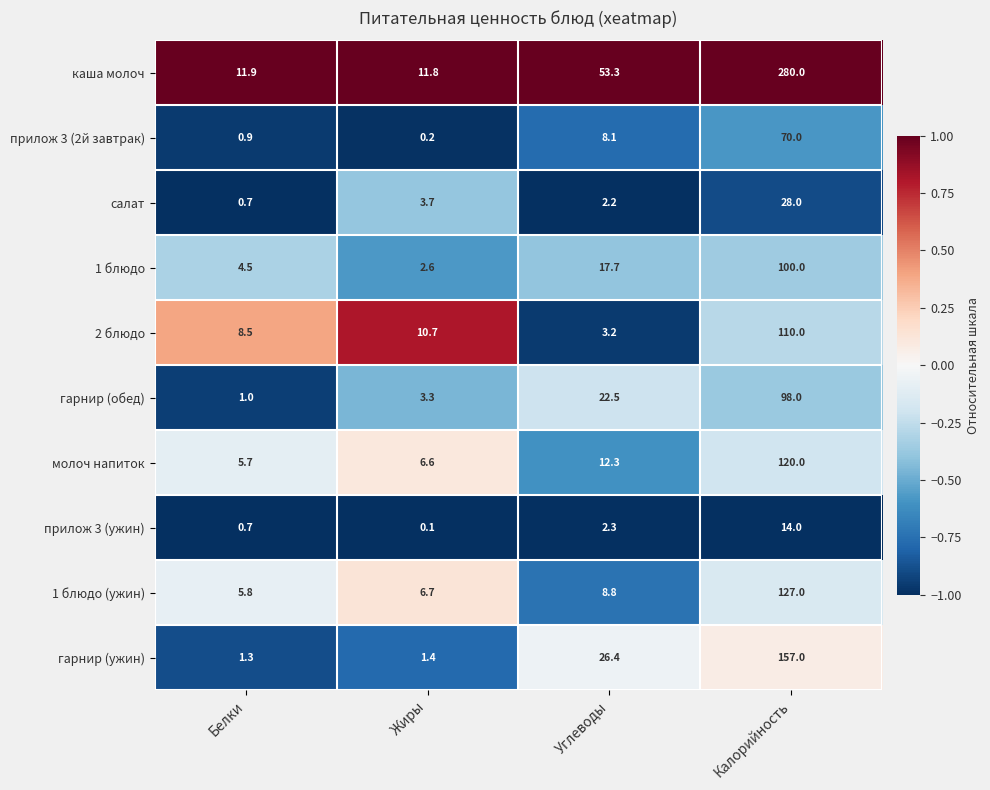

Which series has the largest range (max minus min)?

каша молоч